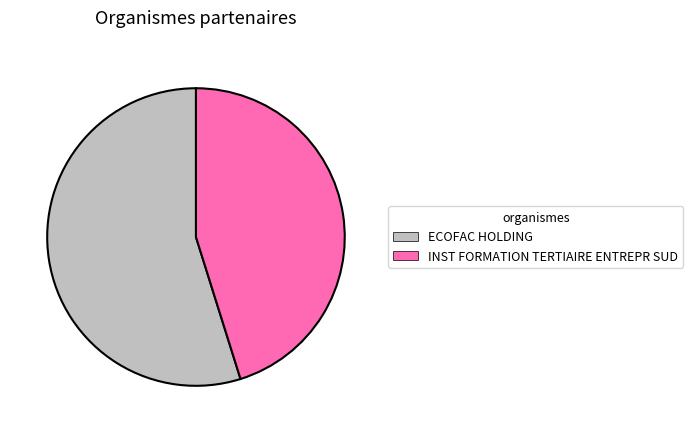

Rank the categories by value from lowest to highest.

INST FORMATION TERTIAIRE ENTREPR SUD, ECOFAC HOLDING